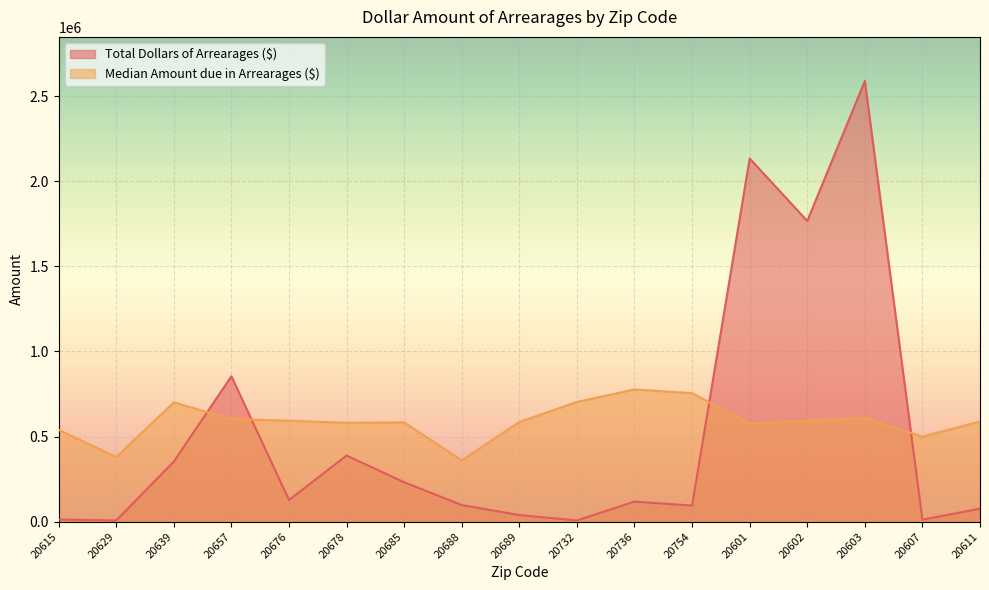

What is the highest value of the Median Amount due in Arrearages ($) series?

776928.9